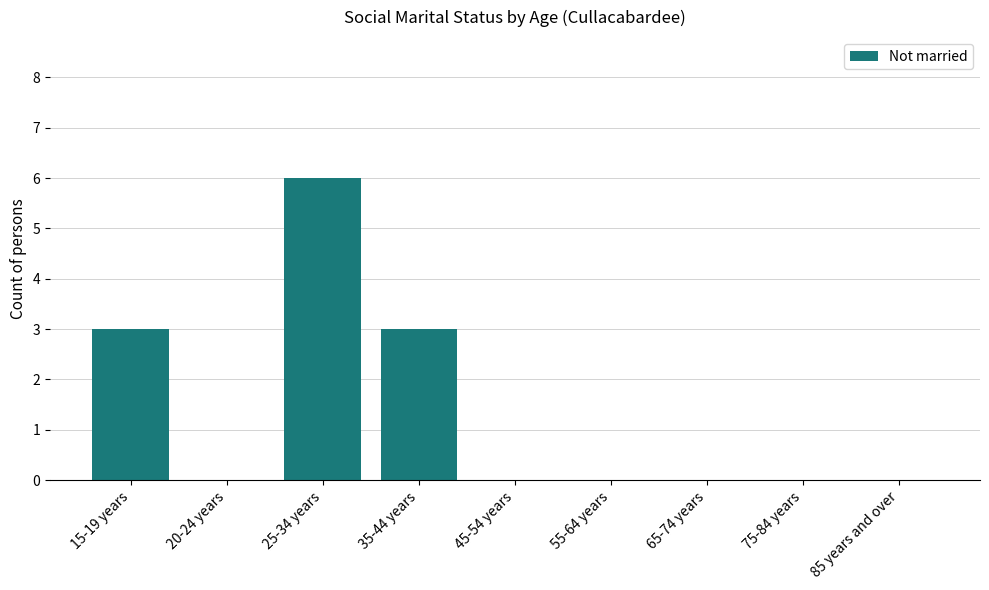

True or false: the data shows 3 at 20-24 years.

False